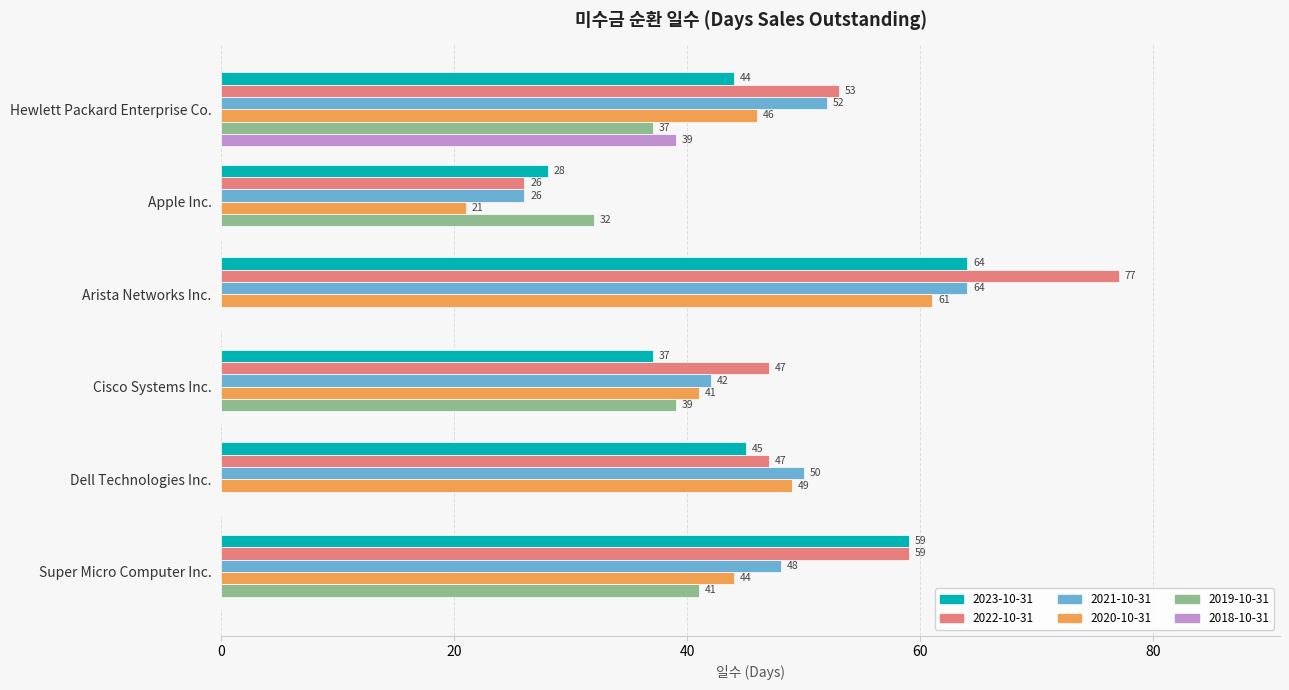

Which label corresponds to the largest value in the chart?

Arista Networks Inc.